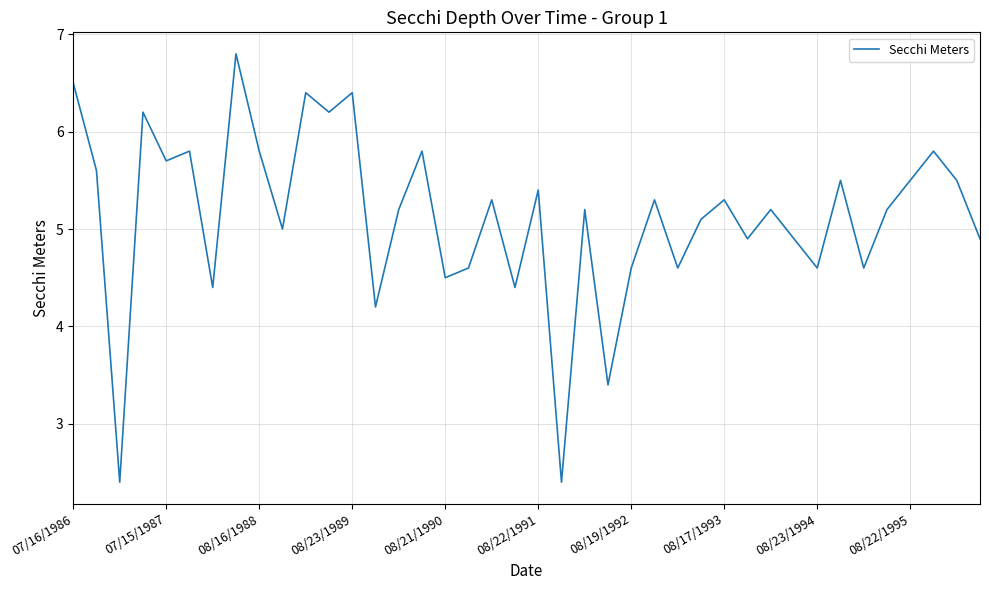

True or false: there are more than 0 points higher than both neighbors.

True